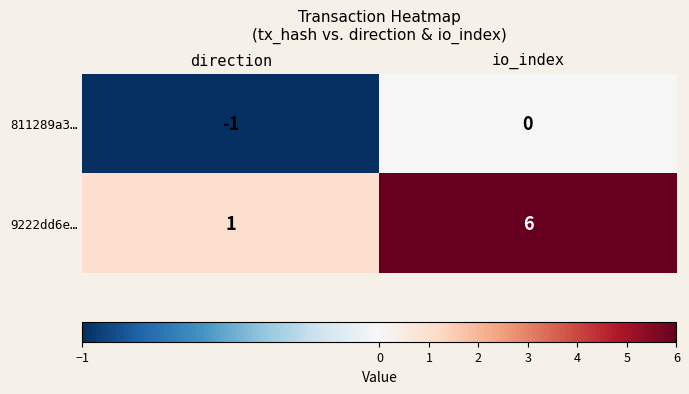

True or false: 9222dd6e… has a value of 2 at io_index.

False